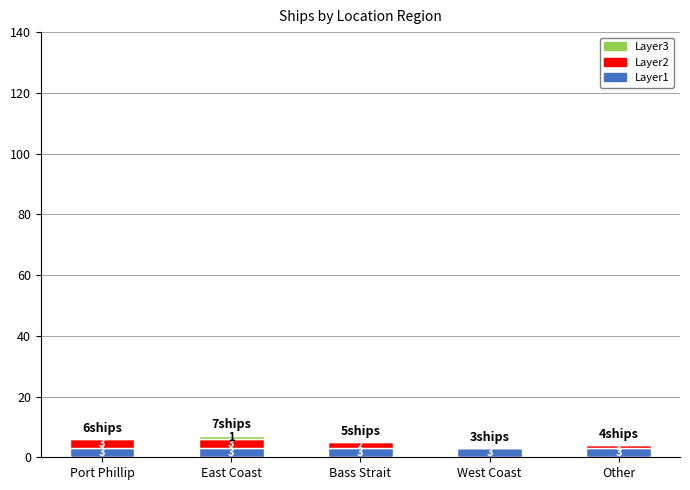

What is the total value across all series at Other?

4